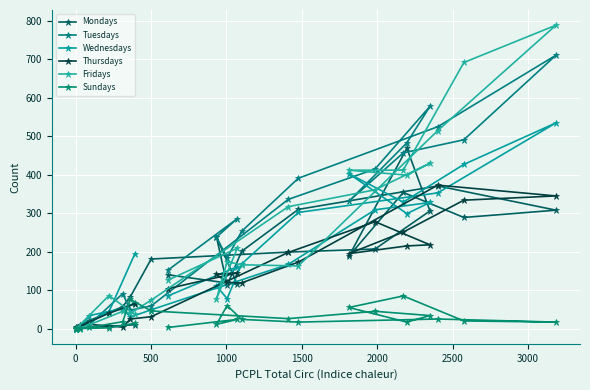

Reading left to right, what are all the values shown in this chart?

Mondays: 10	6	1	0	7	21	57	83	181	199	207	306	469	188	354	289	308	371	310	201	113	239	115	140
Tuesdays: 66	42	0	0	8	10	91	48	59	336	415	578	483	331	457	491	711	525	391	253	184	238	286	152
Wednesdays: 194	44	0	0	2	34	52	30	49	167	309	328	299	403	329	427	535	353	302	168	78	111	161	85
Thursdays: 64	40	3	0	9	11	4	25	31	198	278	218	215	195	251	334	345	373	173	119	120	141	145	104
Fridays: 37	86	0	0	1	10	45	40	74	317	361	430	399	412	412	692	789	515	163	166	174	77	209	126
Sundays: 14	2	0	1	0	3	18	76	46	26	45	34	17	55	85	20	17	25	17	24	60	11	24	3